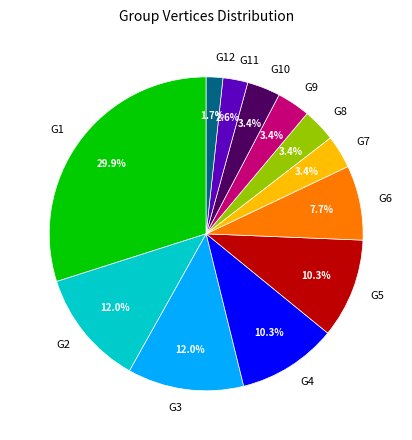

Is the sum of G3 and G12 greater than half?

No